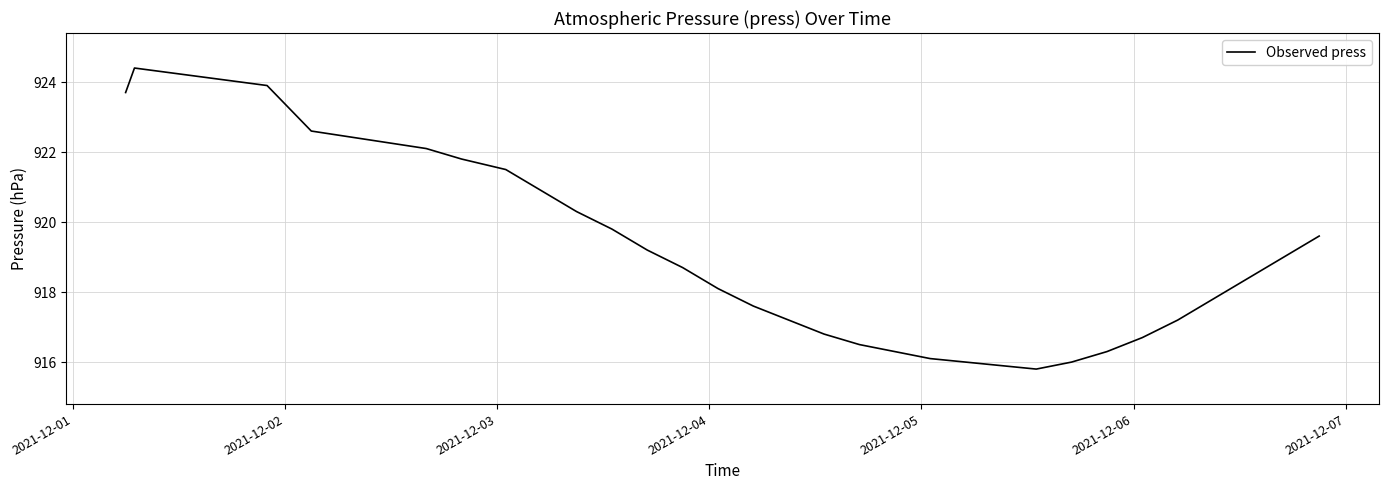

What is the difference between the maximum and minimum values?

8.6